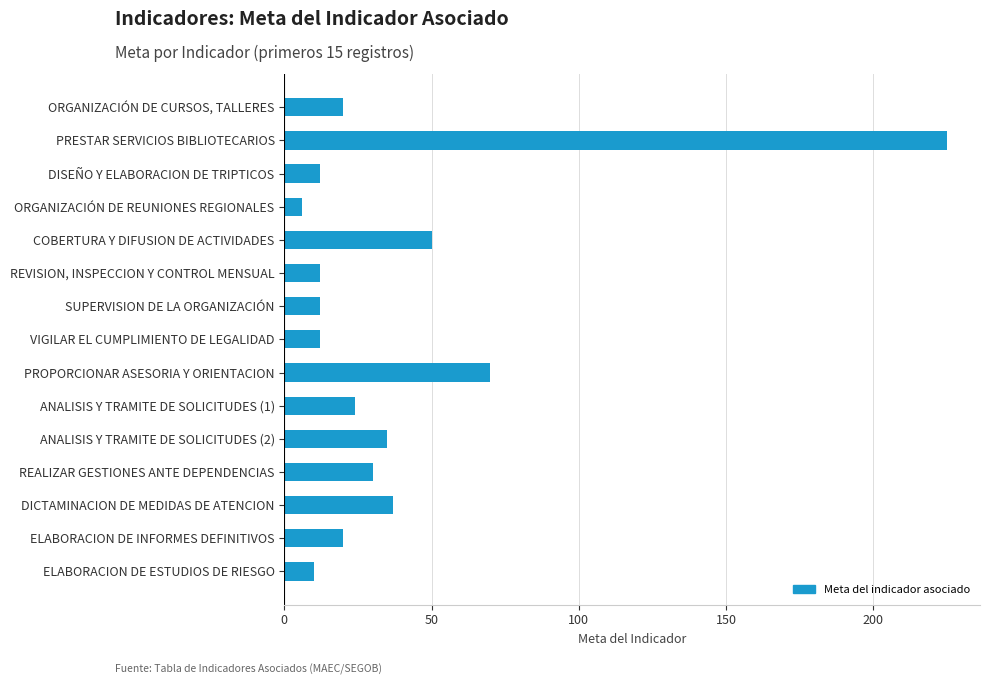

Approximately how many times larger is the value at DICTAMINACION DE MEDIDAS DE ATENCION compared to ANALISIS Y TRAMITE DE SOLICITUDES (2)?

1.1